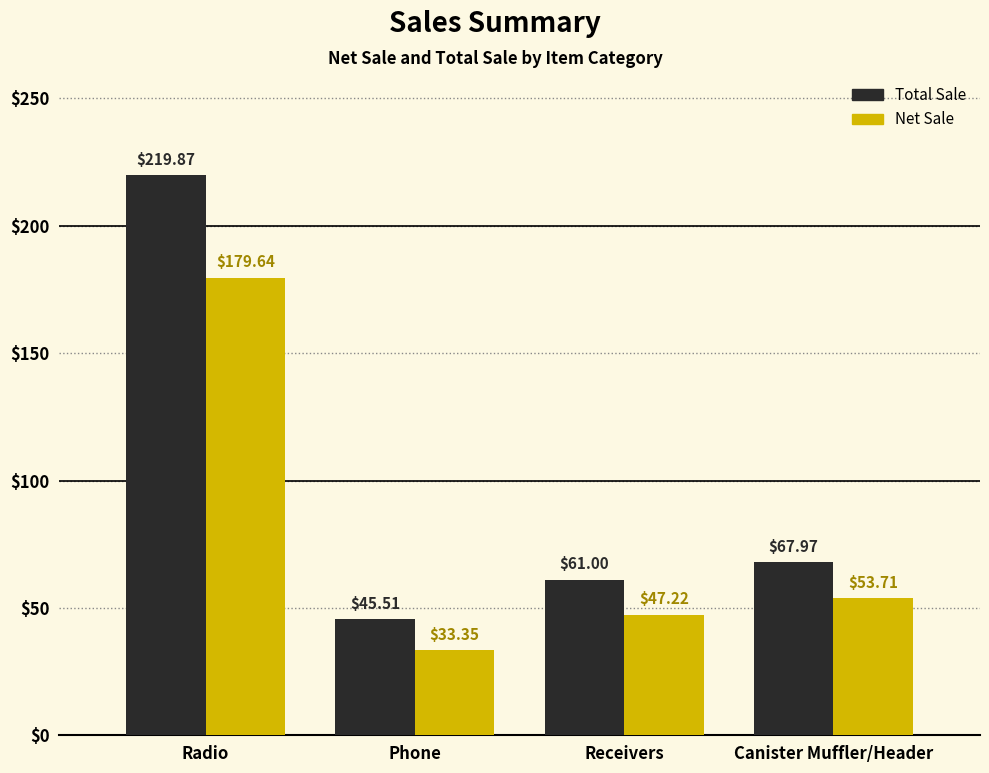

Where does the Total Sale series first go above 67?

Radio